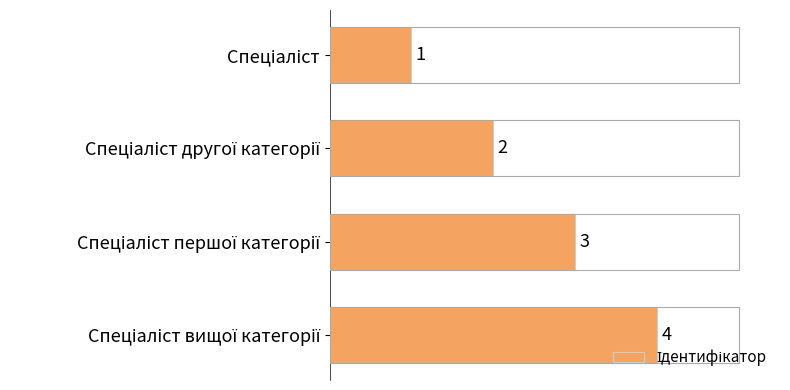

How many values are between 2 and 4?

3